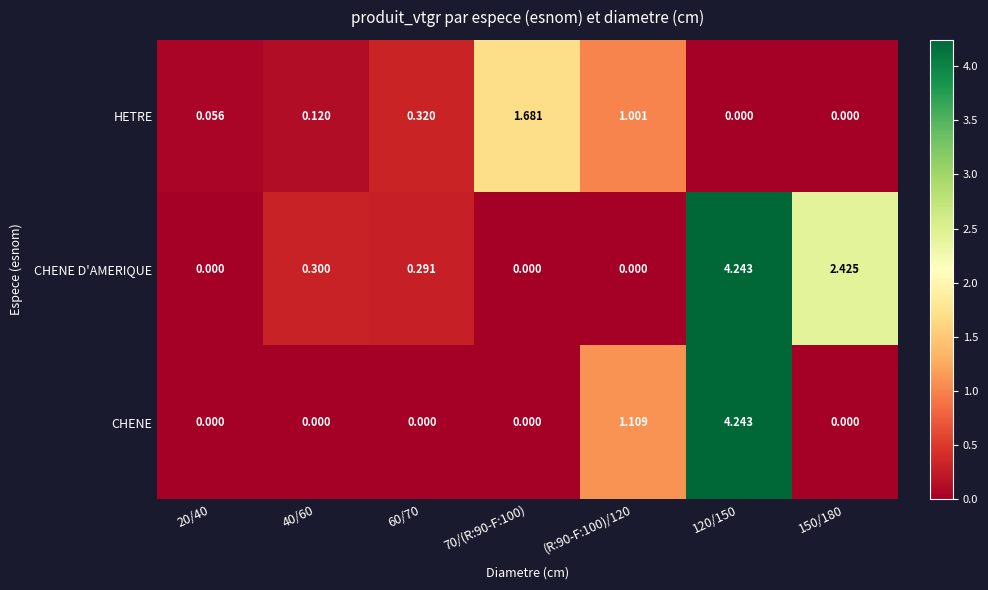

List the series in order of their overall mean, highest first.

CHENE D'AMERIQUE, CHENE, HETRE